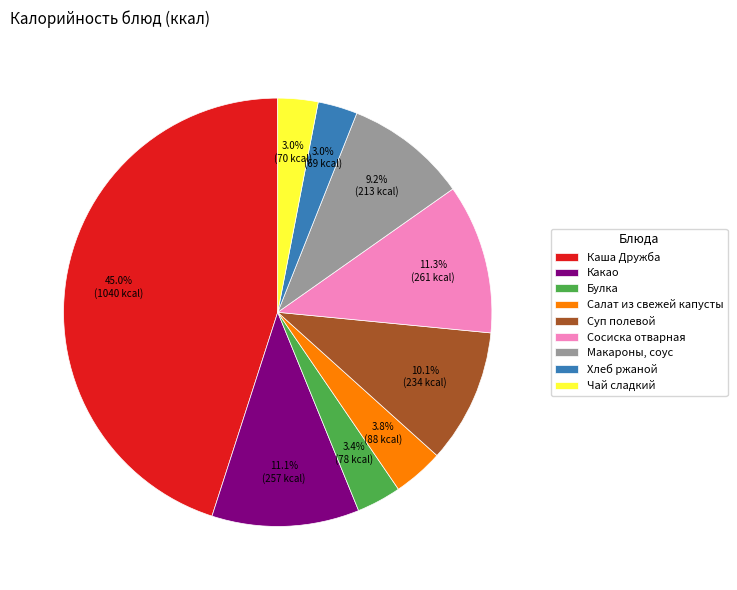

To the nearest percent, what portion does Чай сладкий represent?

3%